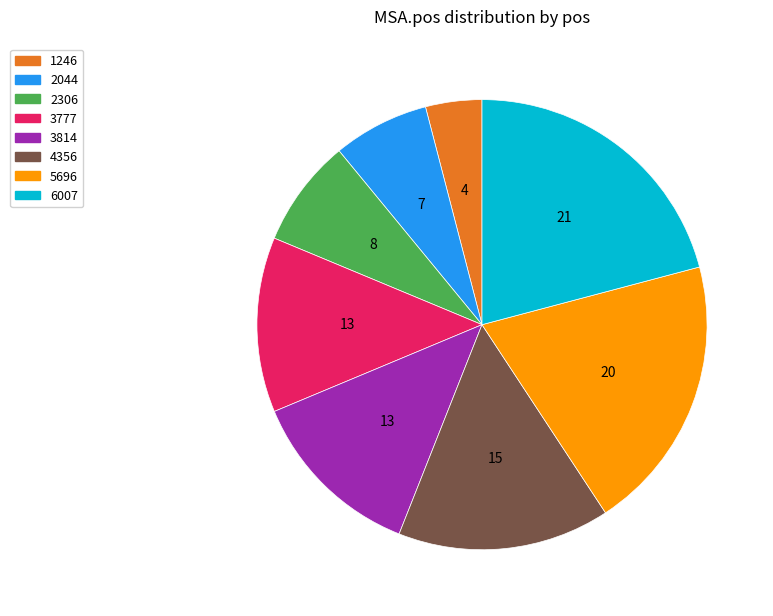

How many segments does this pie chart have?

8